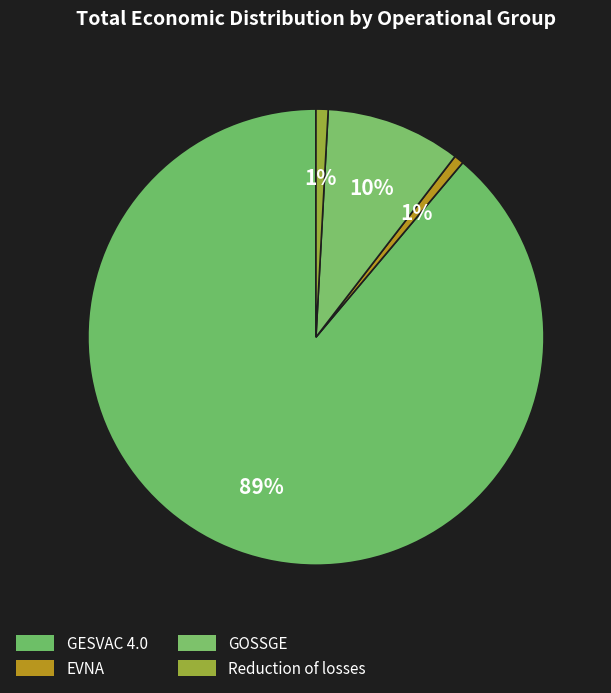

How many slices are in this pie chart?

4